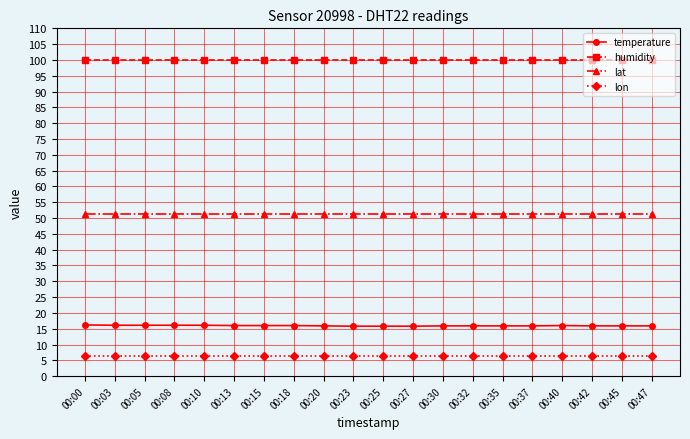

True or false: temperature and lon cross at least once.

False